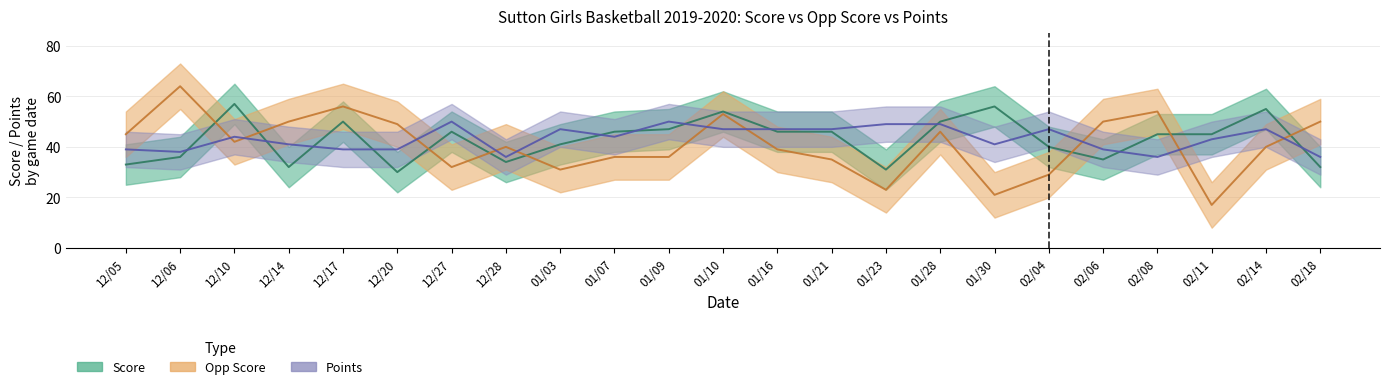

What is the value of the Opp Score point at the 13th from the left?

39